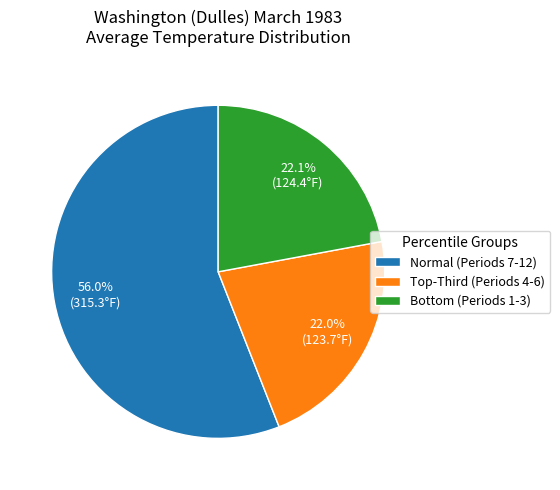

Which slice is the largest?

Normal (Periods 7-12)